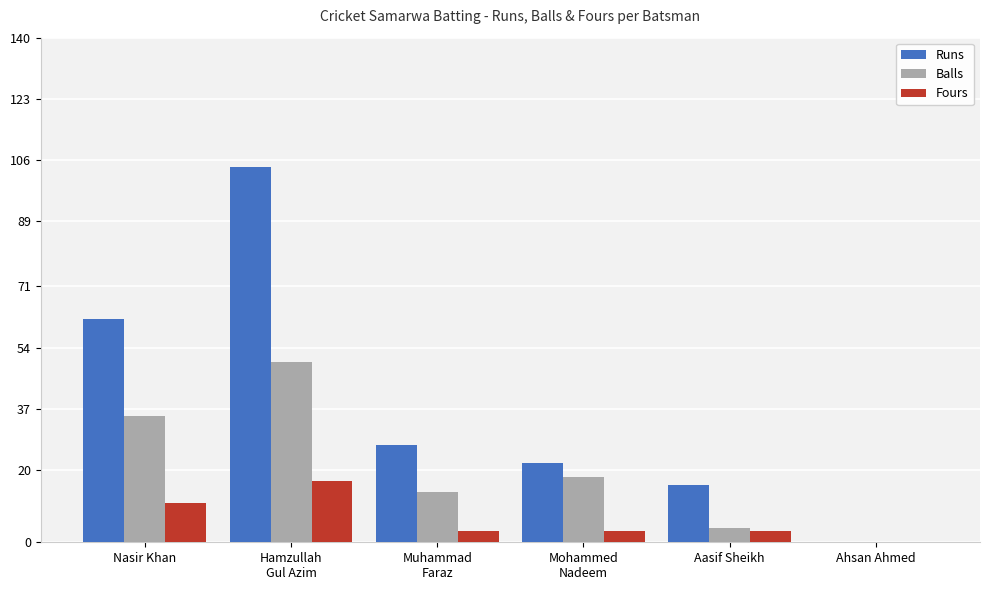

Which series has the largest total across all categories?

Runs